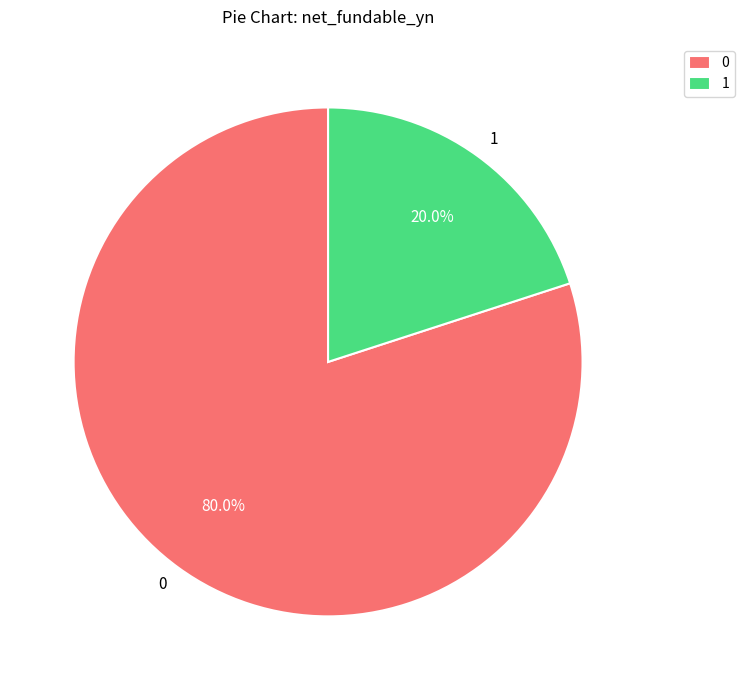

To the nearest percent, what is the average slice percentage?

50%